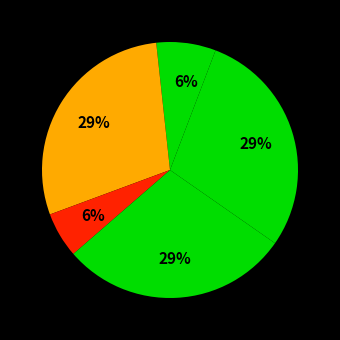

Count the number of slices in the pie.

6